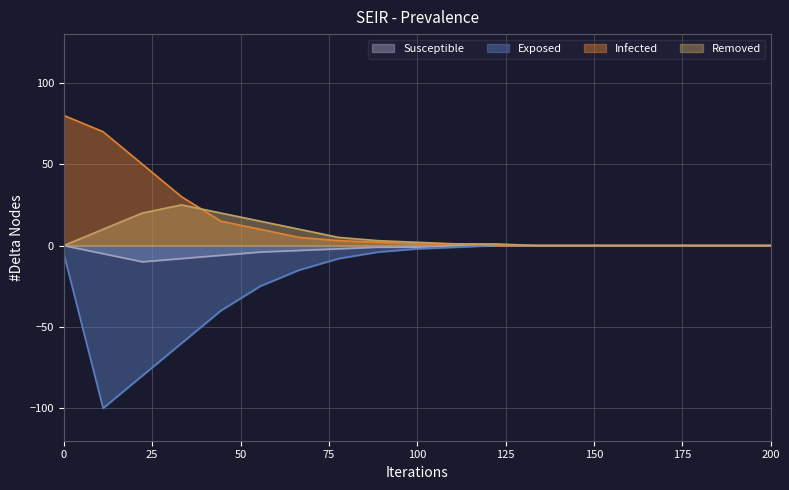

What is the minimum value for Susceptible?

-10